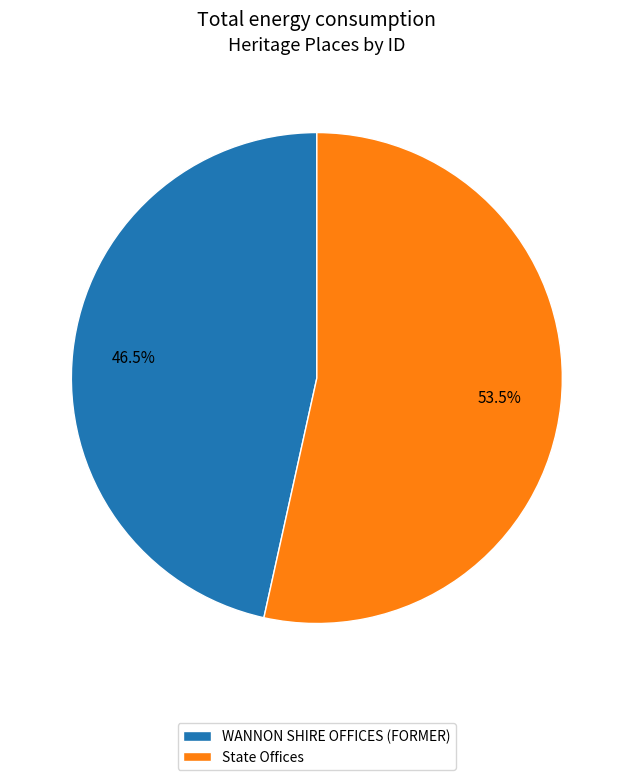

True or false: State Offices accounts for 45% of the total.

False